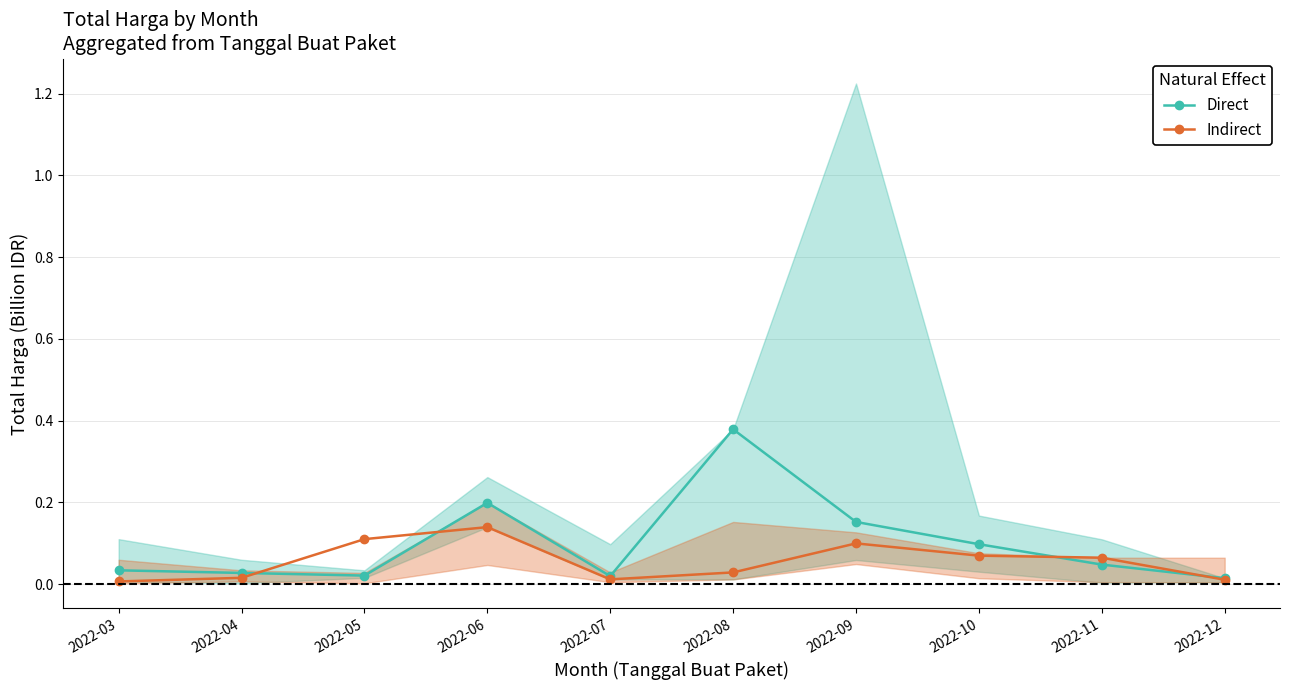

What is the value of the Indirect point at the 9th from the left?

0.1